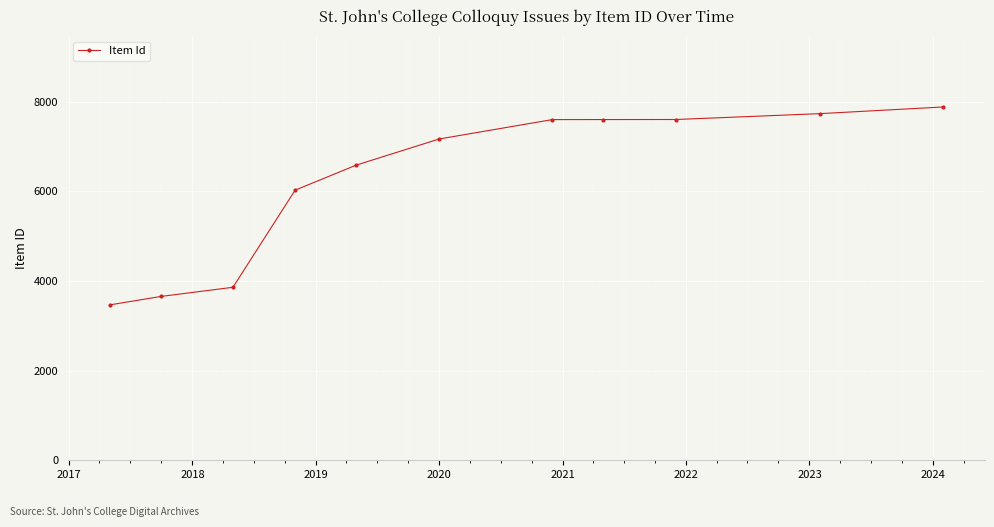

What is the difference between the second highest and second lowest values?

4077